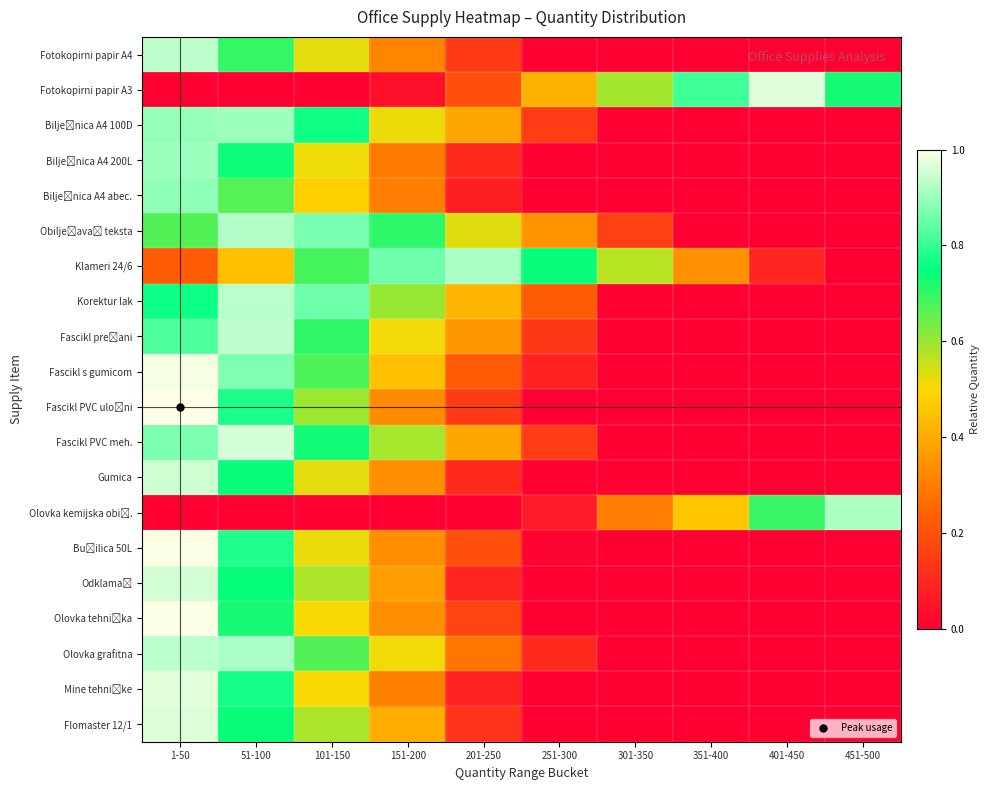

Count the number of categories in the chart.

10